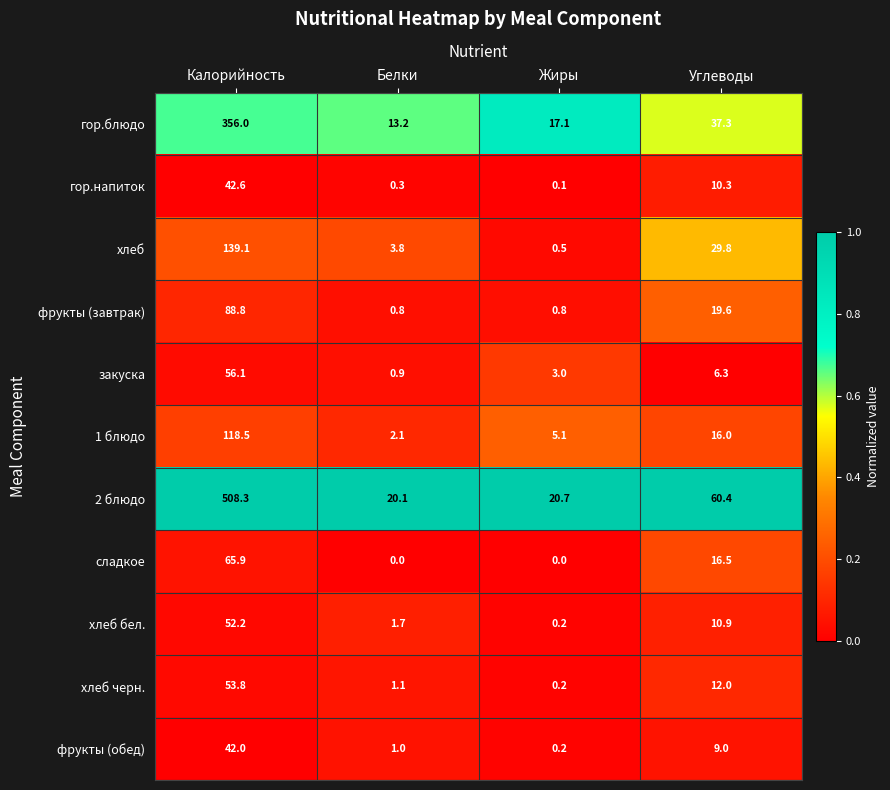

At which category is the sum across all series the highest?

Калорийность